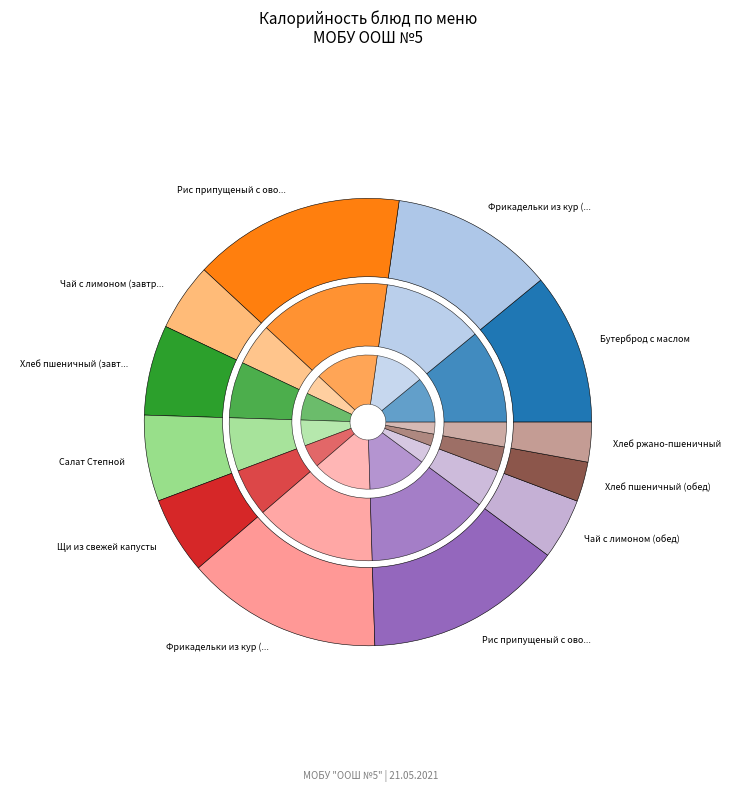

Is Бутерброд с маслом the majority of the pie?

No